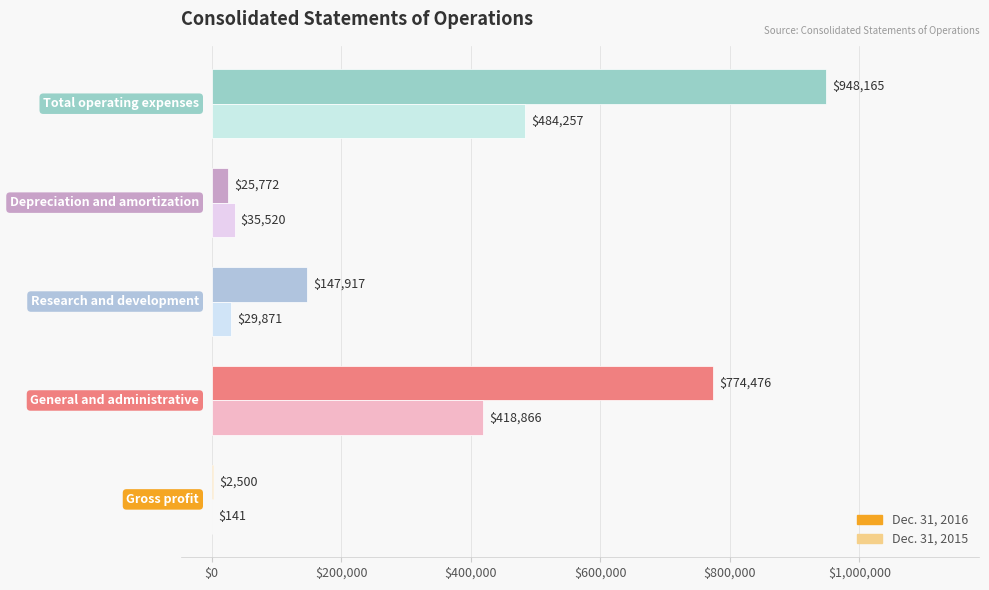

Which series has the largest total across all categories?

Dec. 31, 2016